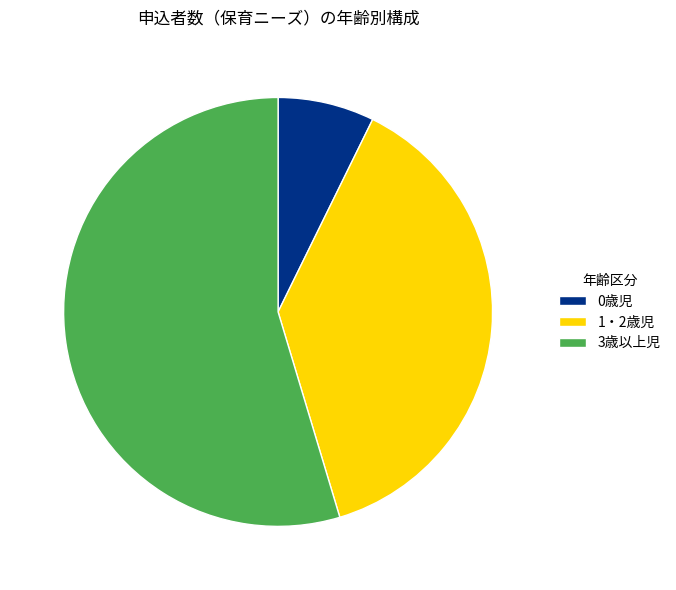

Does 3歳以上児 represent more than half of the total?

Yes